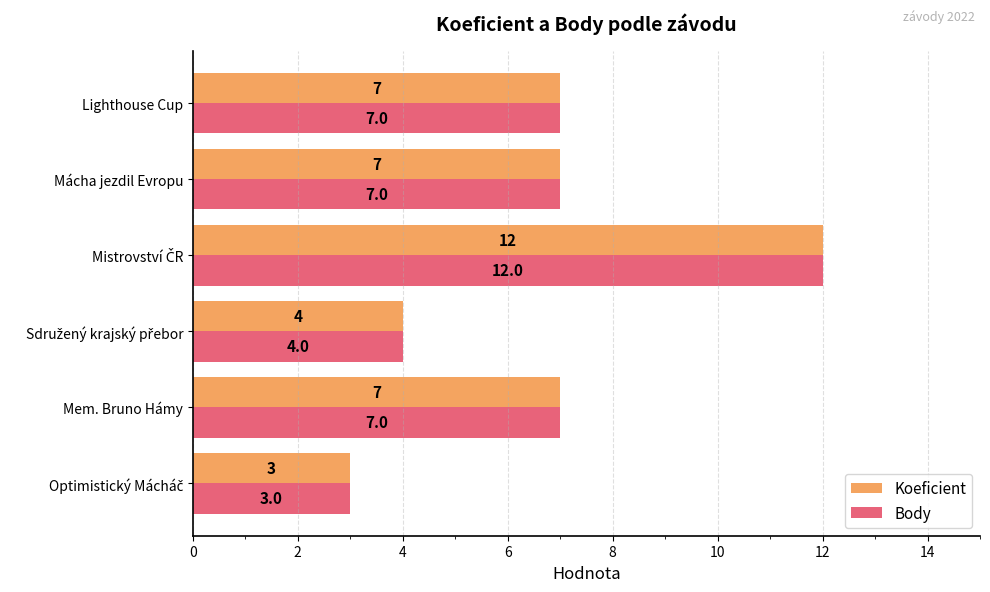

What is the total value across all series at Mem. Bruno Hámy?

14